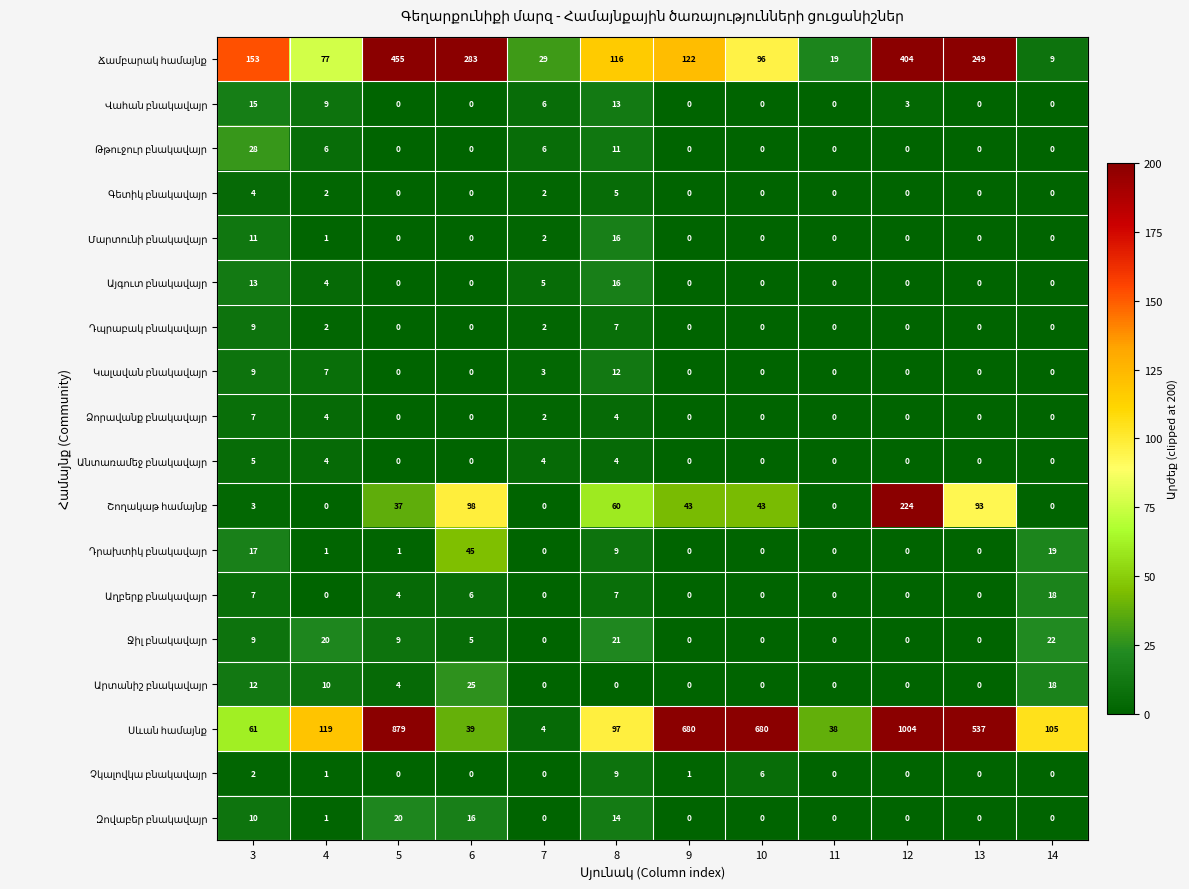

How many data points does each series have?

12